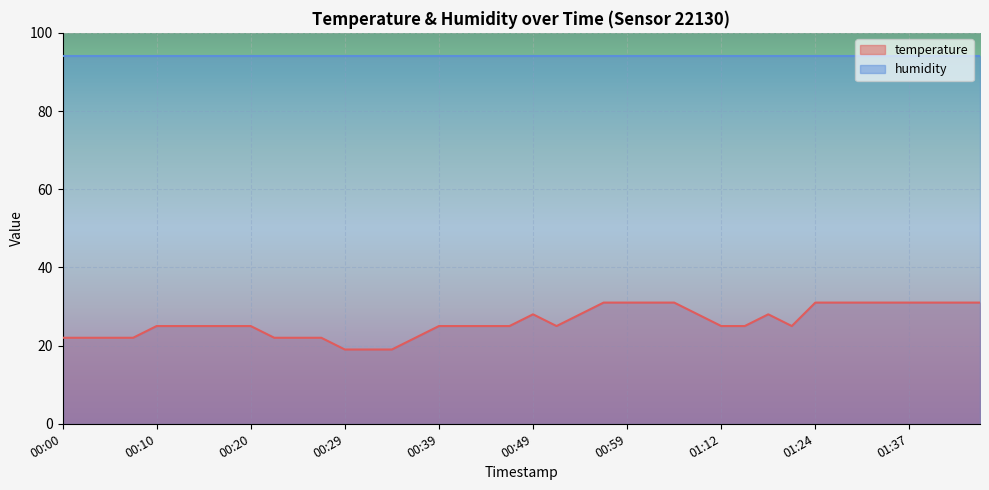

Does the chart display data point markers on the line(s)?

No